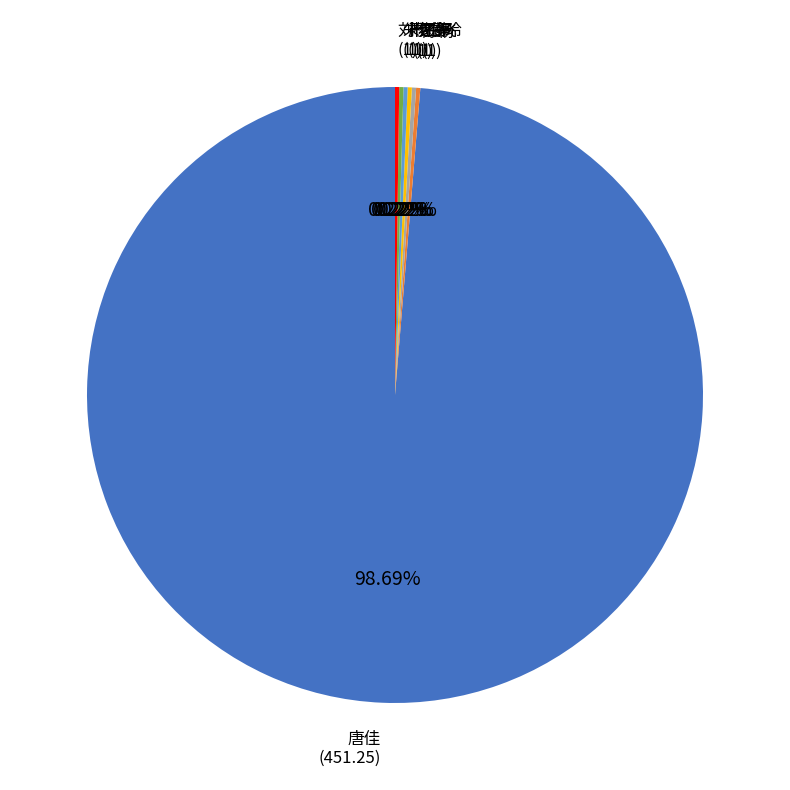

Does any single category account for the majority?

Yes